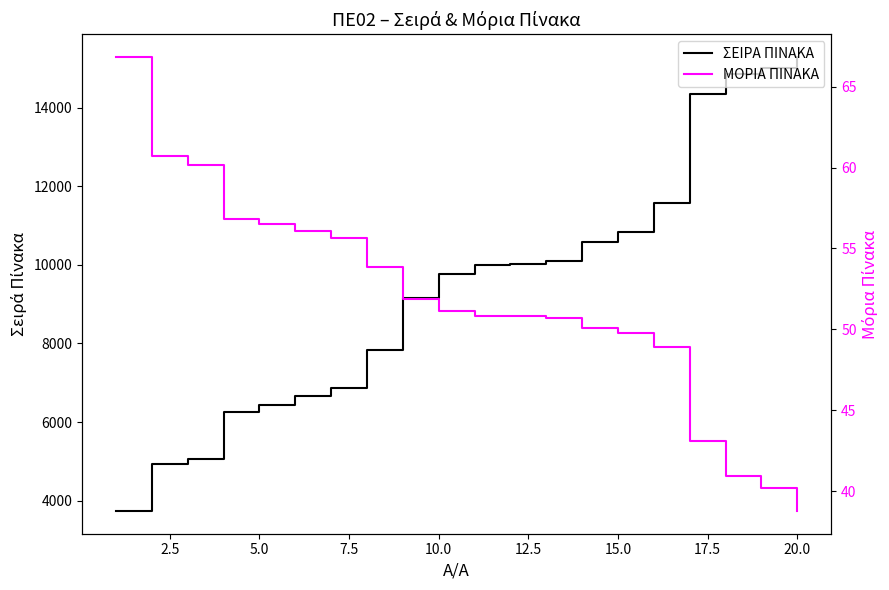

The ΣΕΙΡΑ ΠΙΝΑΚΑ series shows 13678.1 at 20.0. True or false?

False